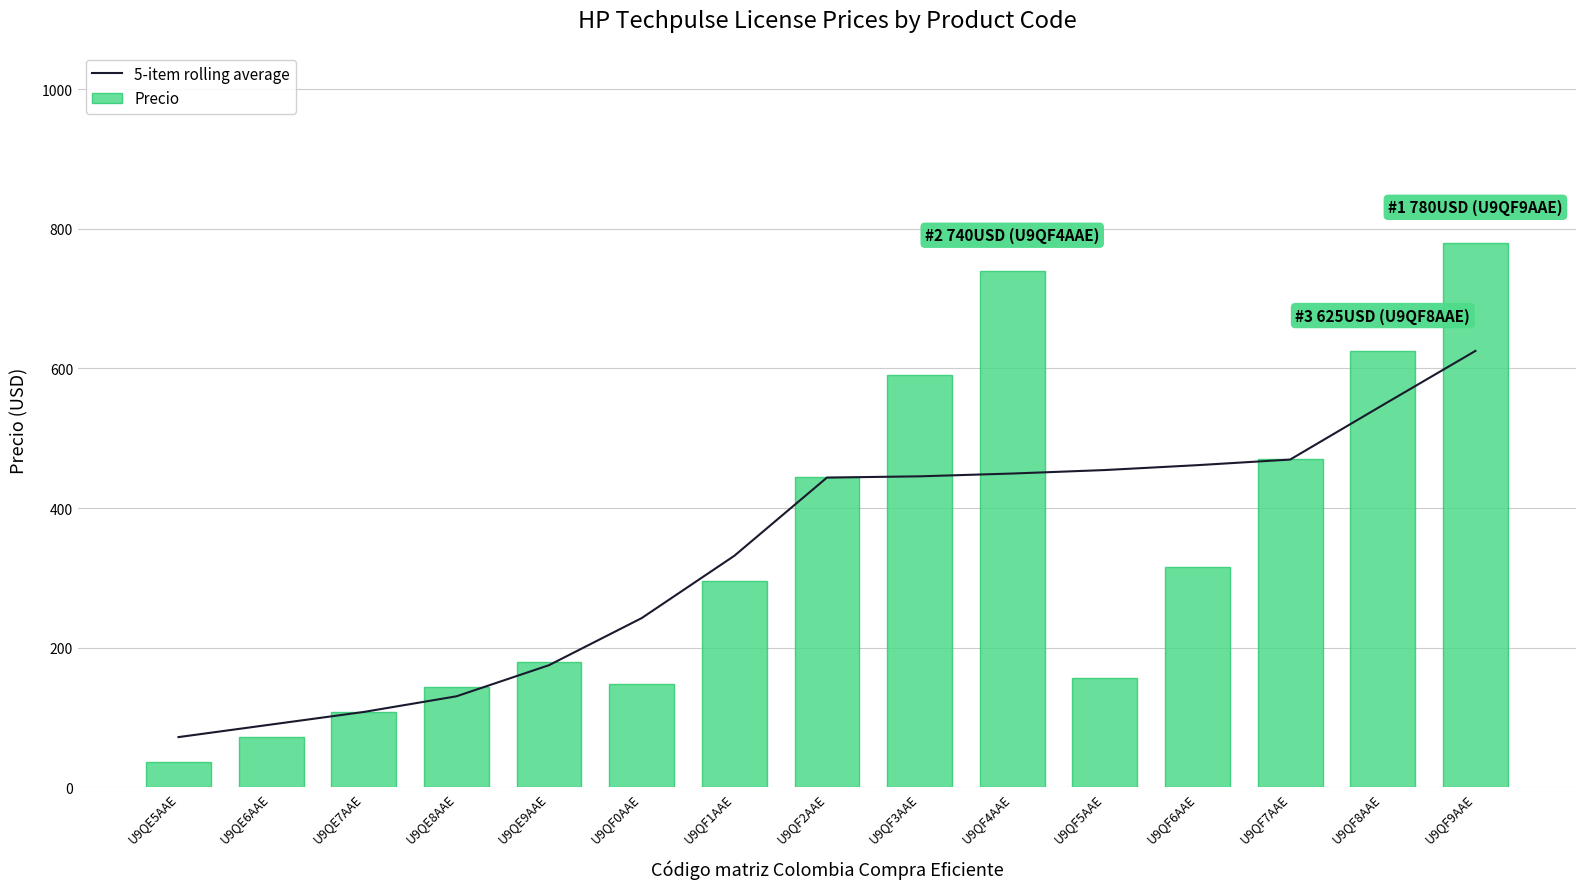

List the series in order of their peak value, lowest first.

5-item rolling average, Precio